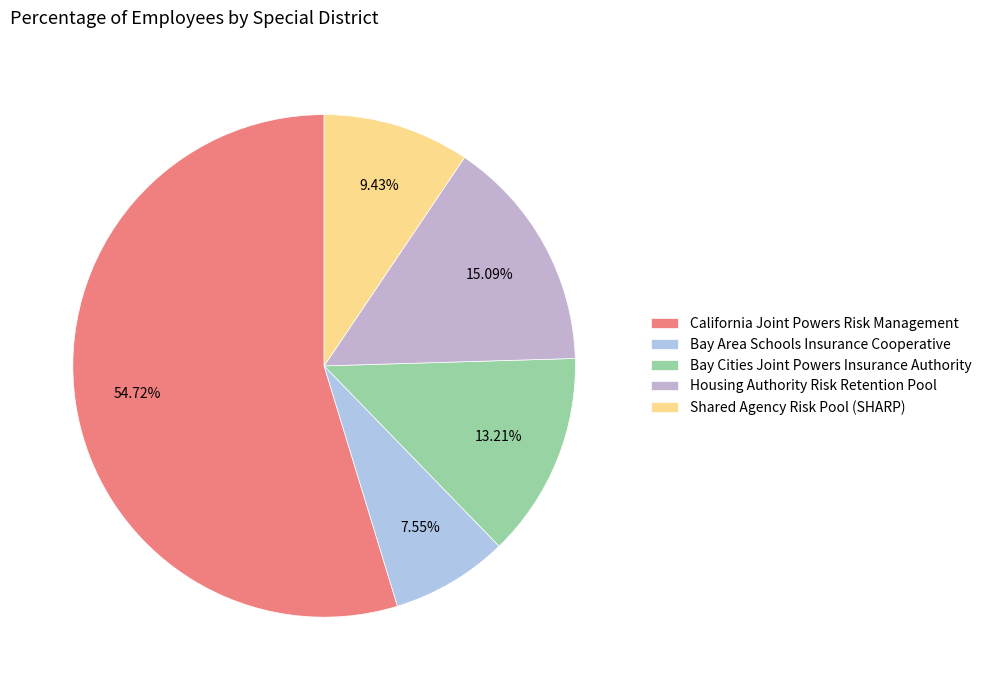

True or false: Bay Area Schools Insurance Cooperative accounts for 1% of the total.

False